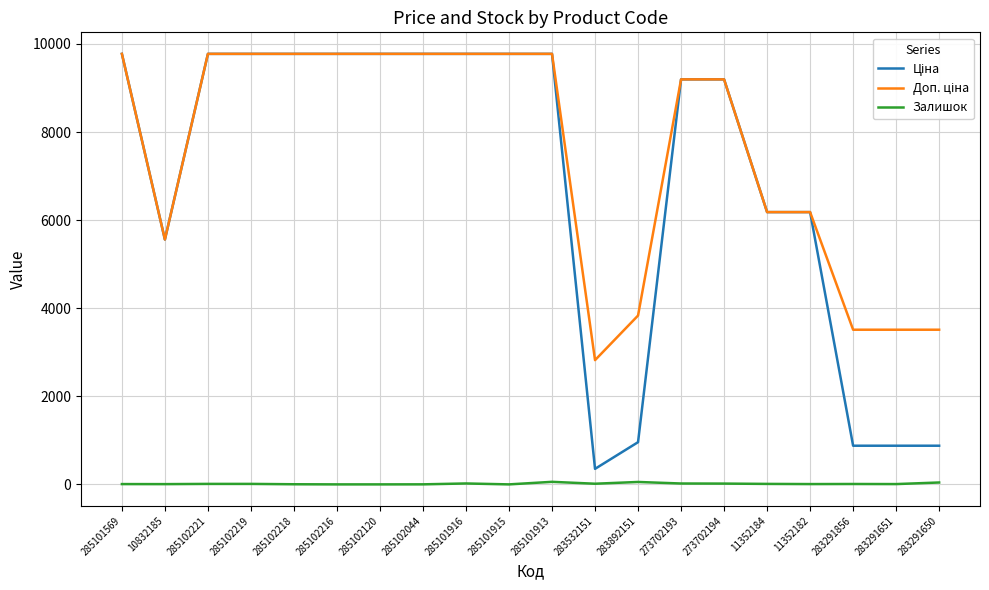

Is it true that Залишок equals 7.0 at 283291651?

True